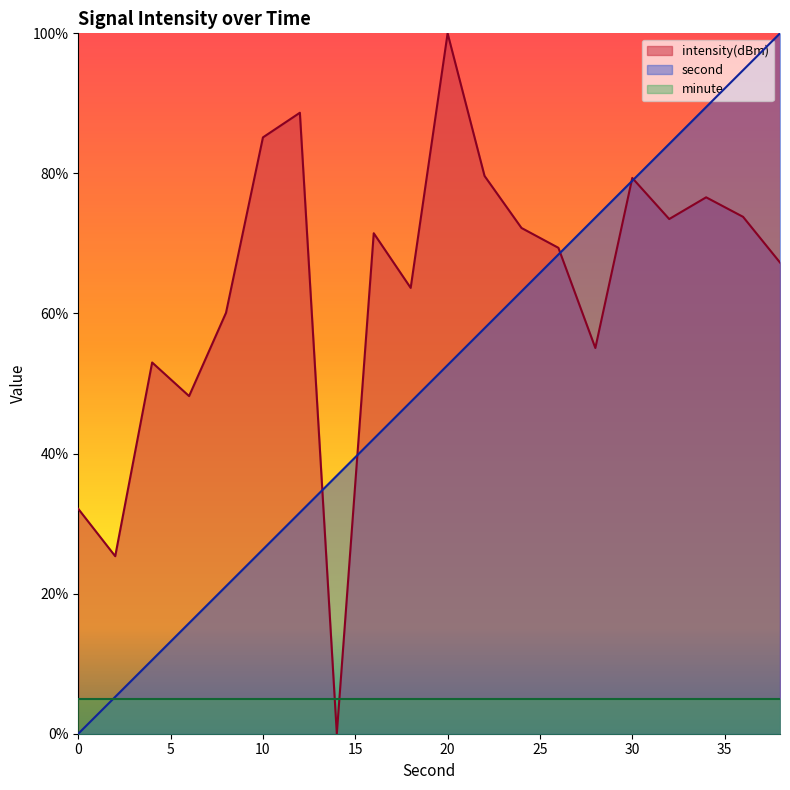

What is the difference between the second highest and second lowest values in the second series?

89.5